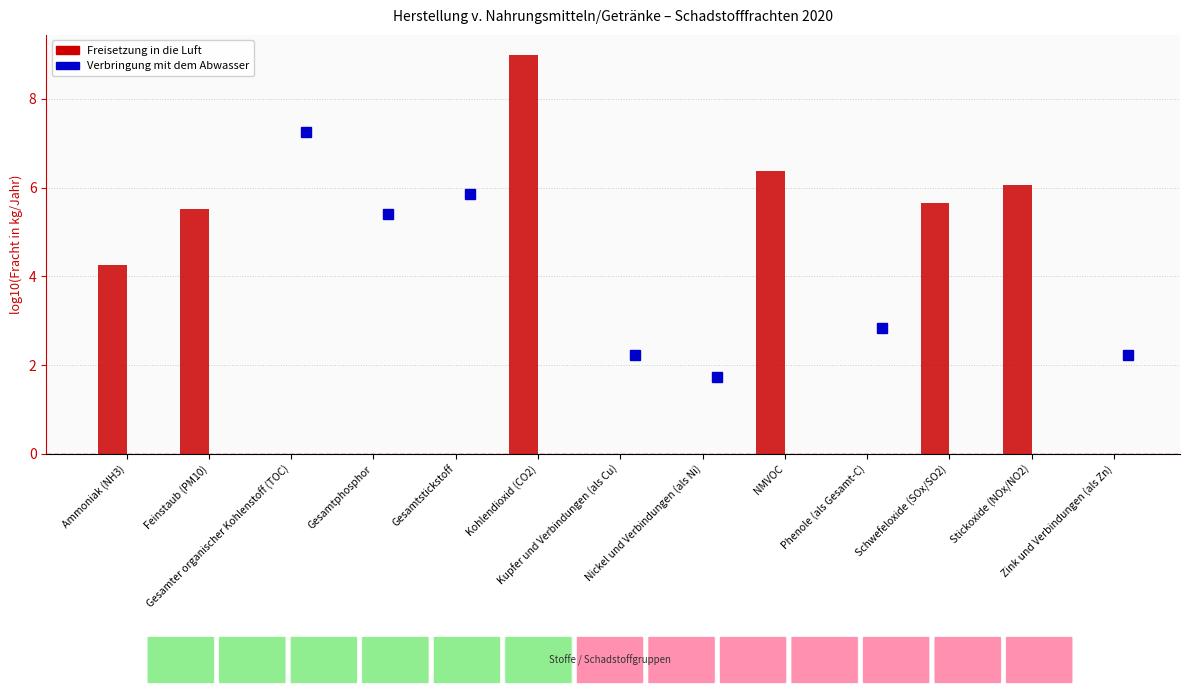

What is the maximum value shown in the chart?

9.0